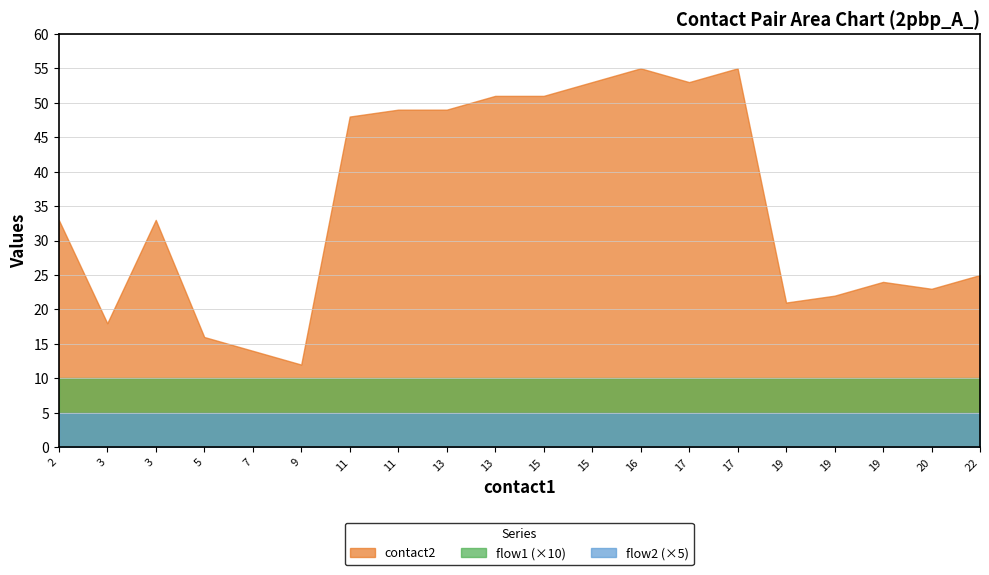

Rank the series by their maximum value, from highest to lowest.

contact2, flow1 (×10), flow2 (×5)